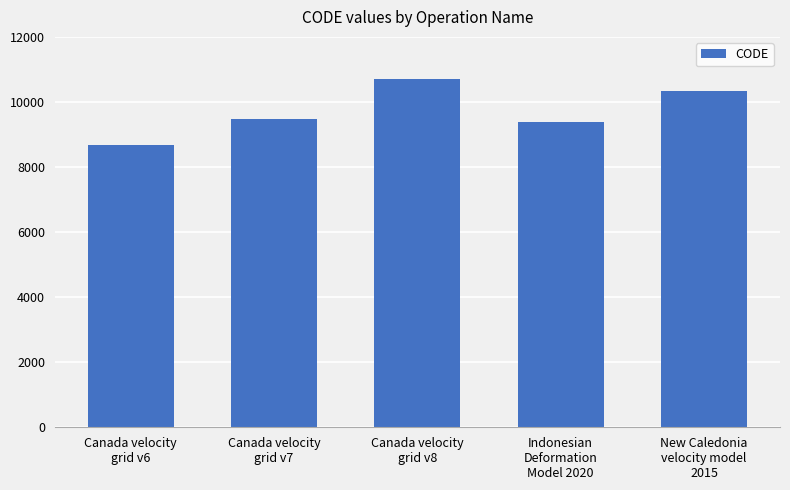

Read the value at Canada velocity
grid v7, to the nearest 10.

9480